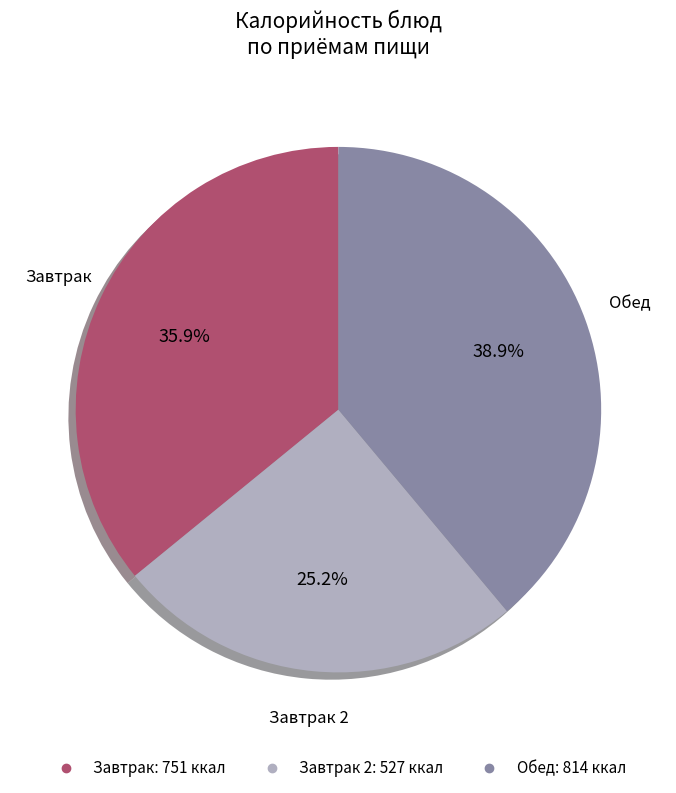

Does any single category account for the majority?

No